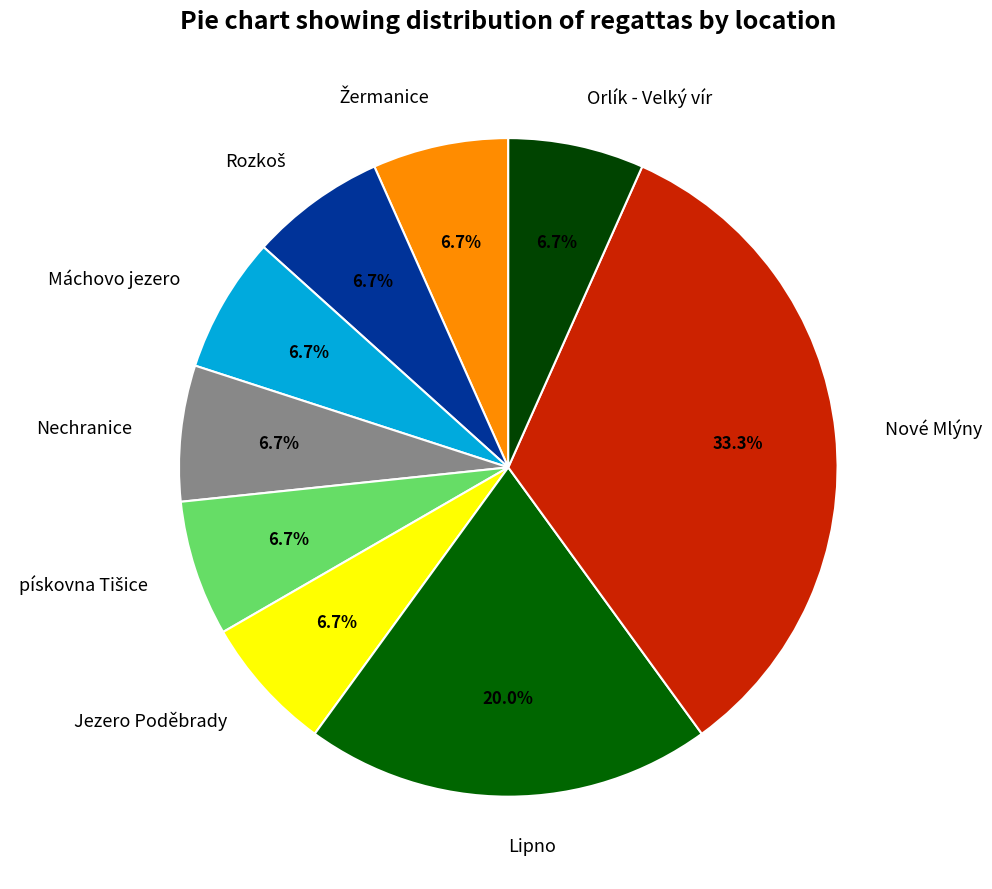

Which category has the biggest portion of the pie?

Nové Mlýny